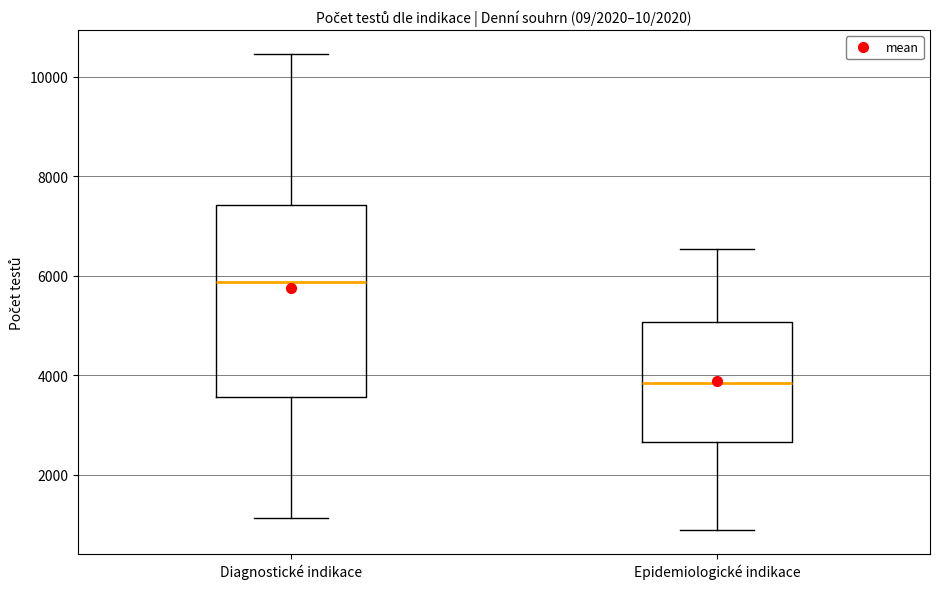

Reading left to right, transcribe this box plot: for each box, give where its median line is, the range the box spans, and where its two whiskers end, as read against the y-axis. The values are not printed on the chart, so give them approximately, as read against the axis.

Diagnostické indikace: median 5800, box 3600 to 7400, whiskers 1200 to 10400
Epidemiologické indikace: median 3800, box 2600 to 5000, whiskers 800 to 6600